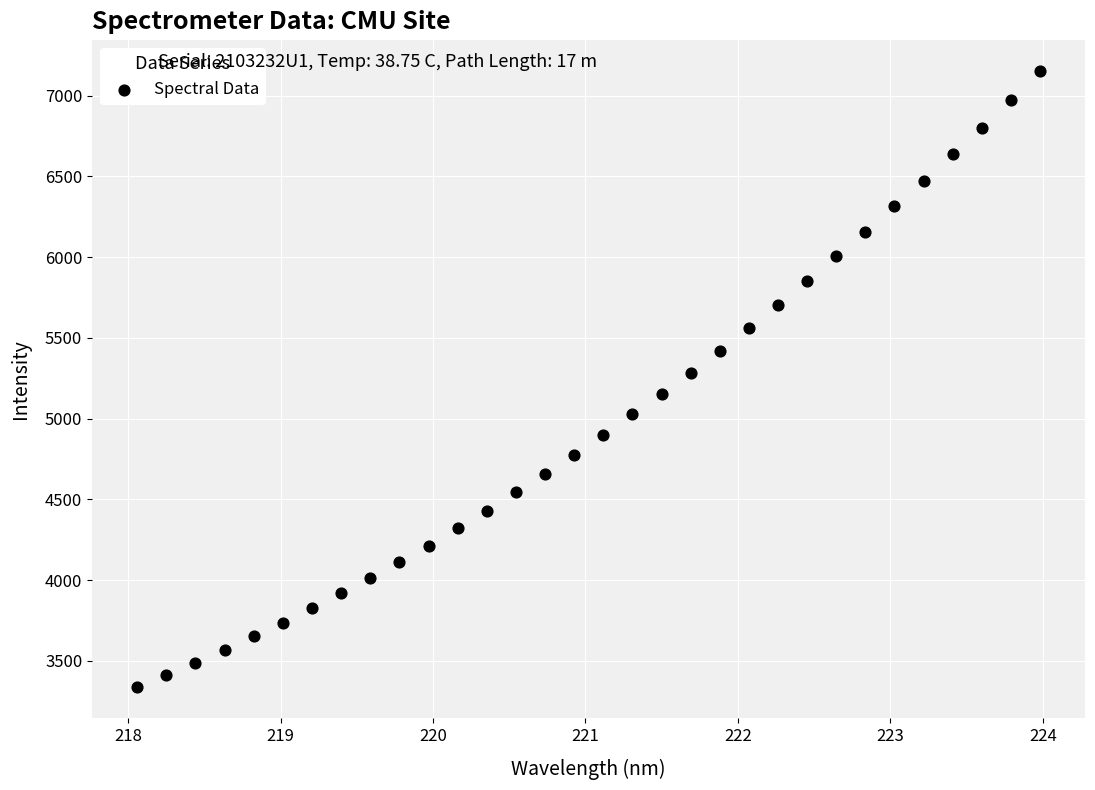

What is the range of Y values (max minus min)?

3817.1